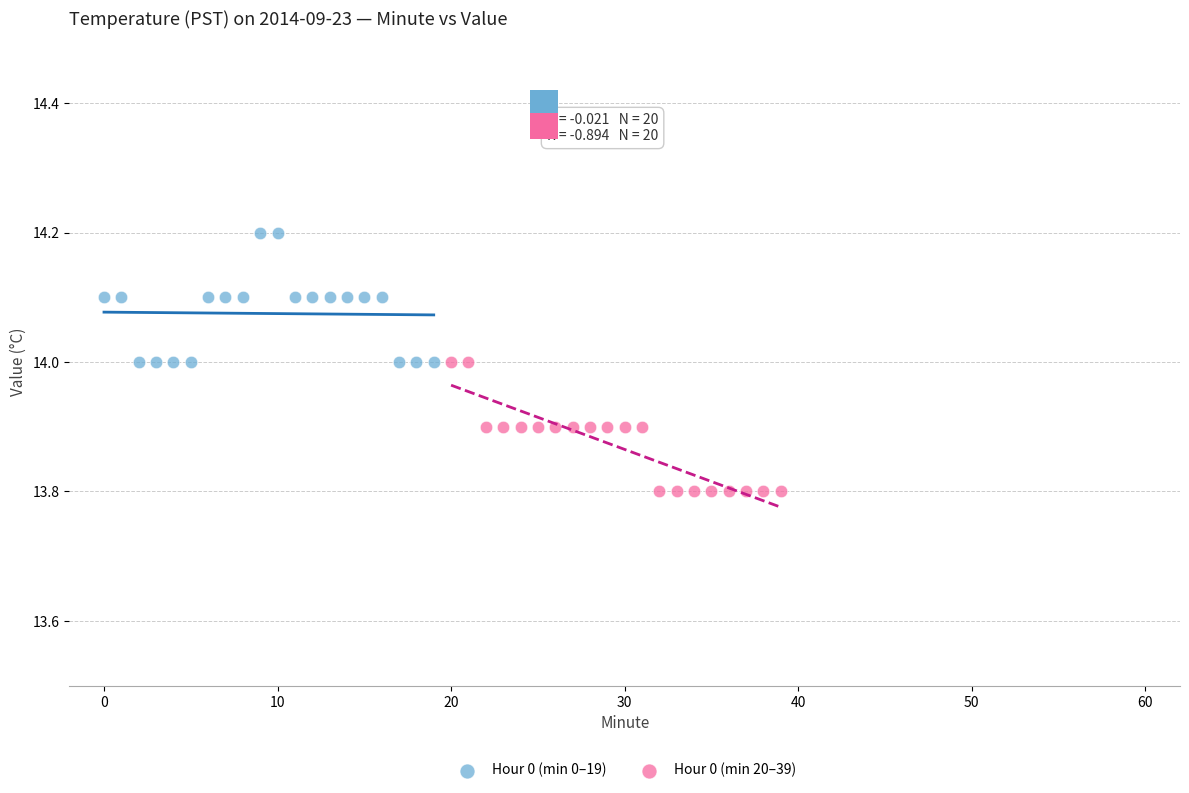

Which series reaches the maximum Y coordinate?

Hour 0 (min 0–19)